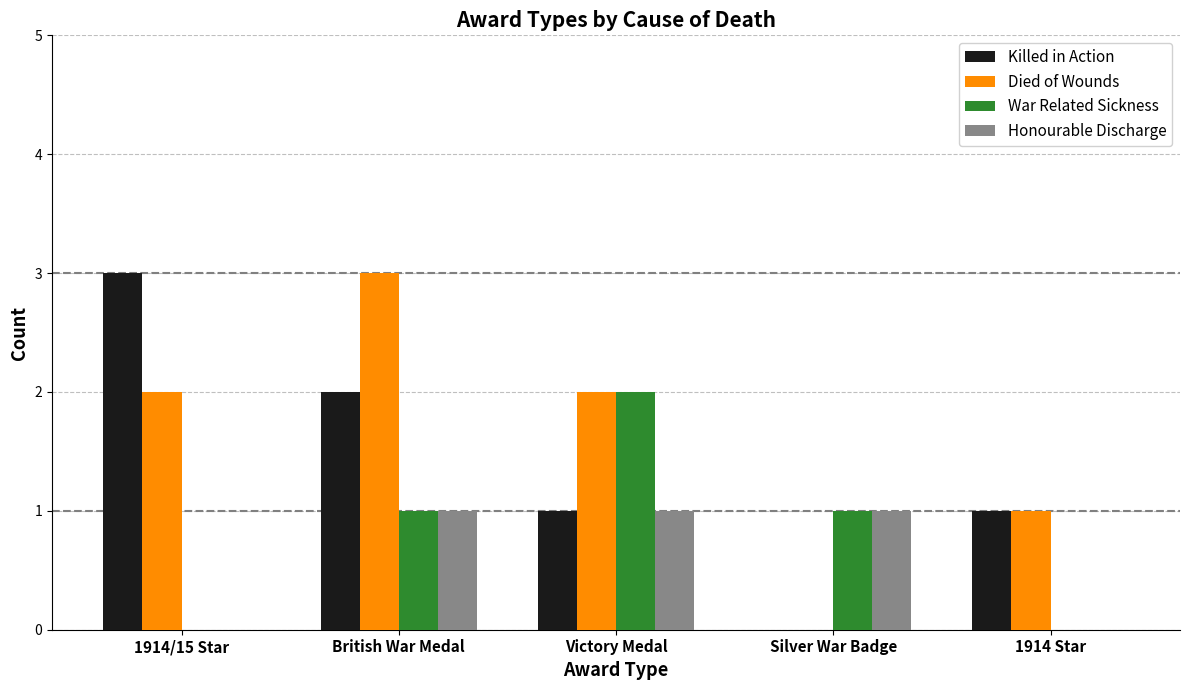

Are the bars horizontal?

No